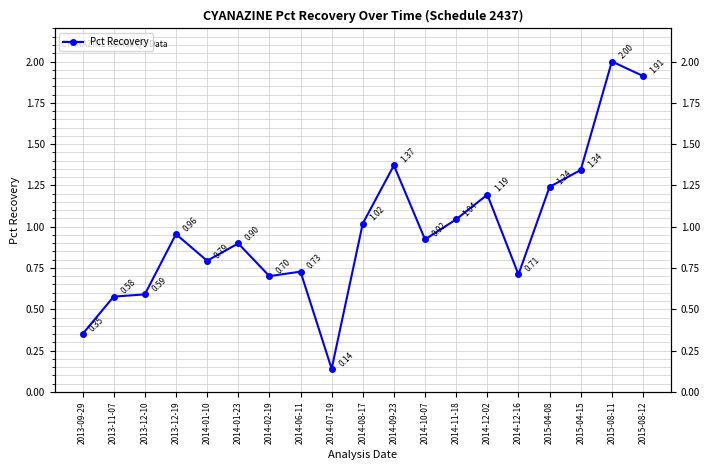

How many interior local valleys (lower than both neighbors) does the data have?

5